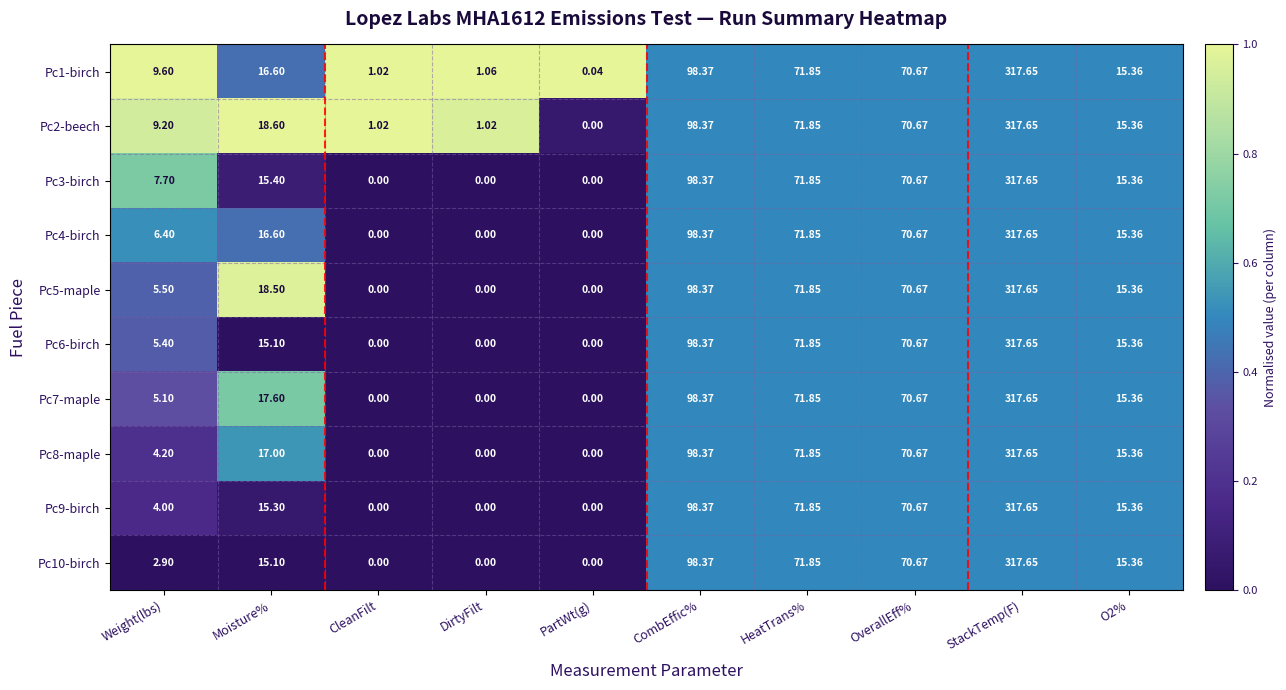

Between Weight(lbs) and HeatTrans%, which series saw the biggest shift?

Pc10-birch